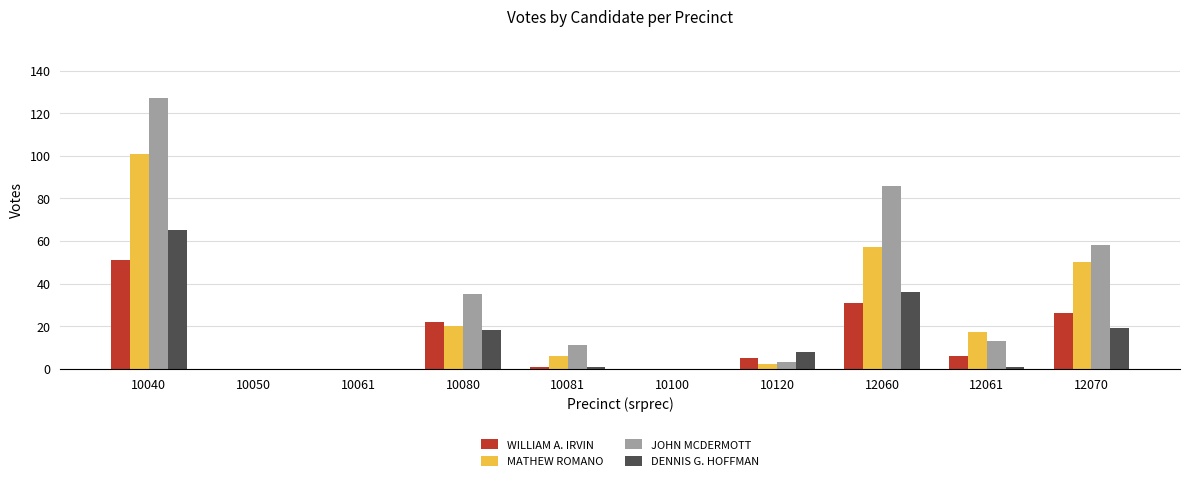

Which series has the largest range (max minus min)?

JOHN MCDERMOTT